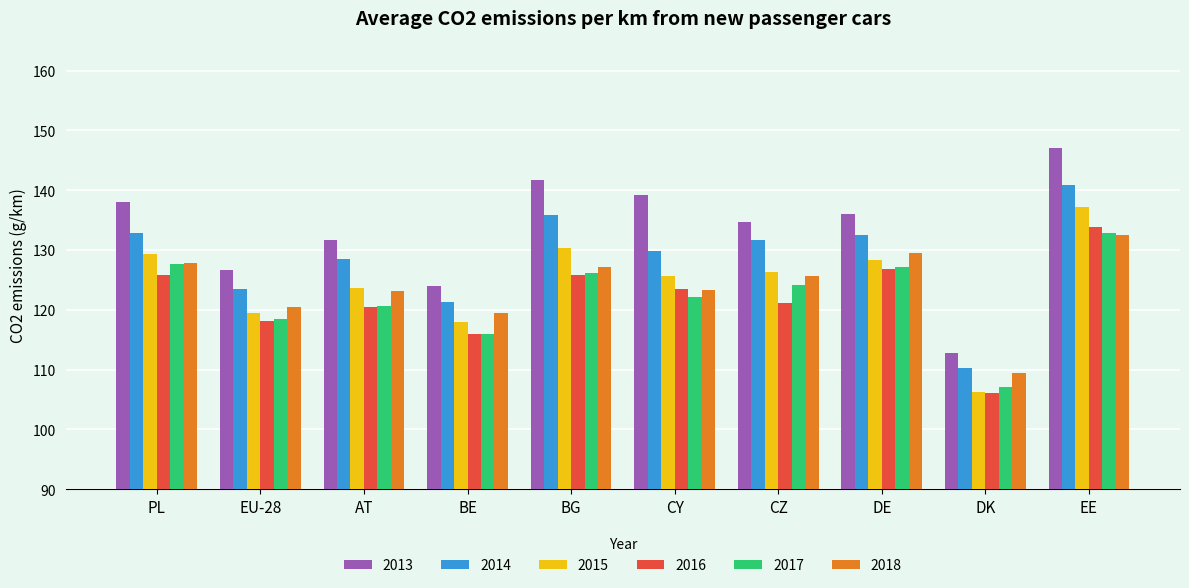

How many data points in 2013 are above 136?

5